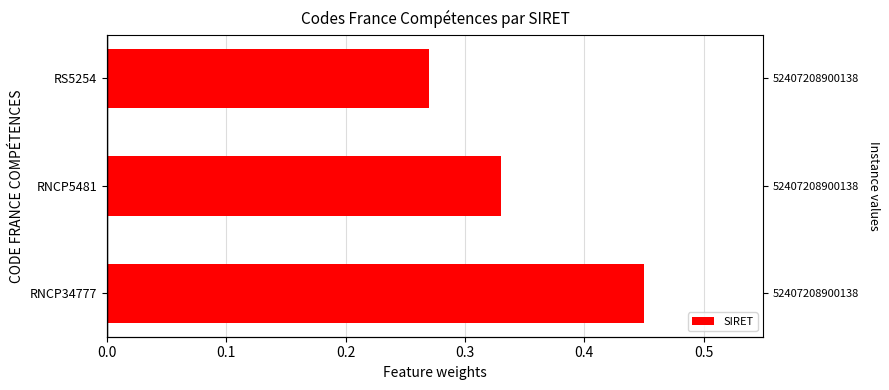

How many series are shown in this chart?

1